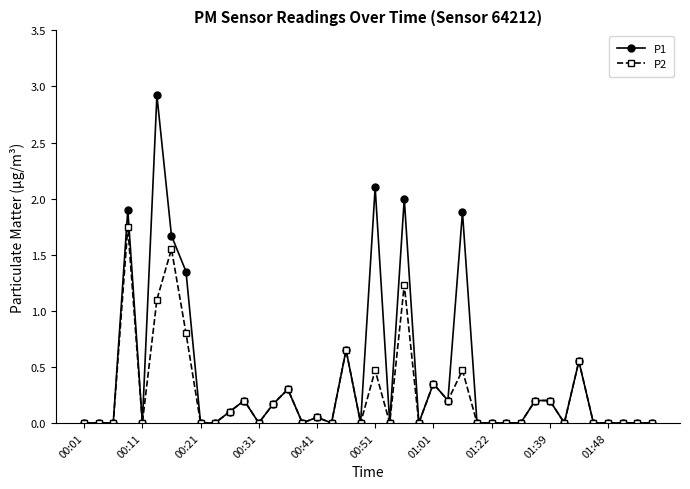

How many categories are shown in the chart?

40